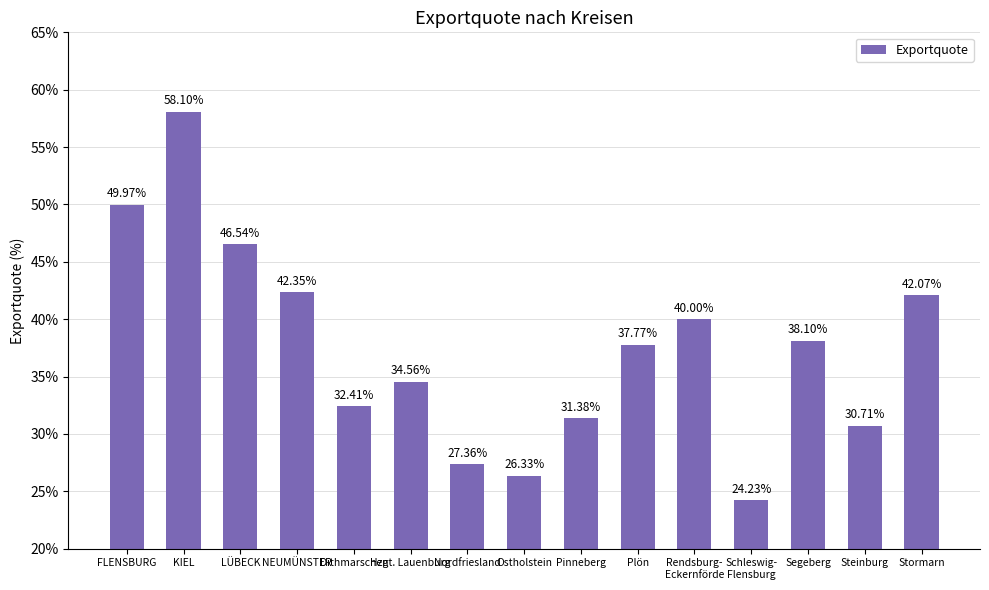

What is the ratio of the value at Steinburg to the value at Rendsburg-
Eckernförde?

0.8